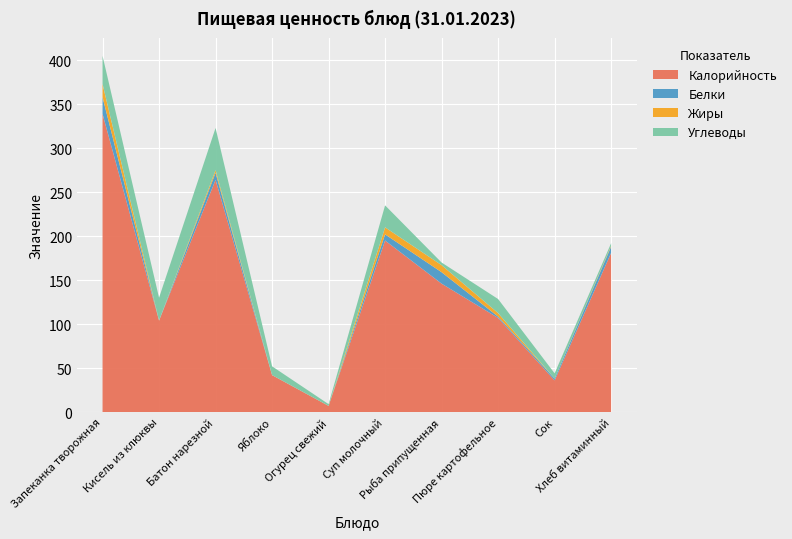

Reading right to left, extract all data points from this chart.

Калорийность: 181.0	36.0	107.0	146.0	195.0	7.0	42.0	264.0	104.0	339.0
Белки: 7.0	2.0	1.5	13.0	7.0	0.0	0.0	8.0	0.0	19.0
Жиры: 1.0	0.0	4.0	8.0	8.0	0.0	0.0	3.0	0.0	15.0
Углеводы: 3.0	6.0	16.0	3.0	25.0	2.0	10.0	48.0	26.0	32.0